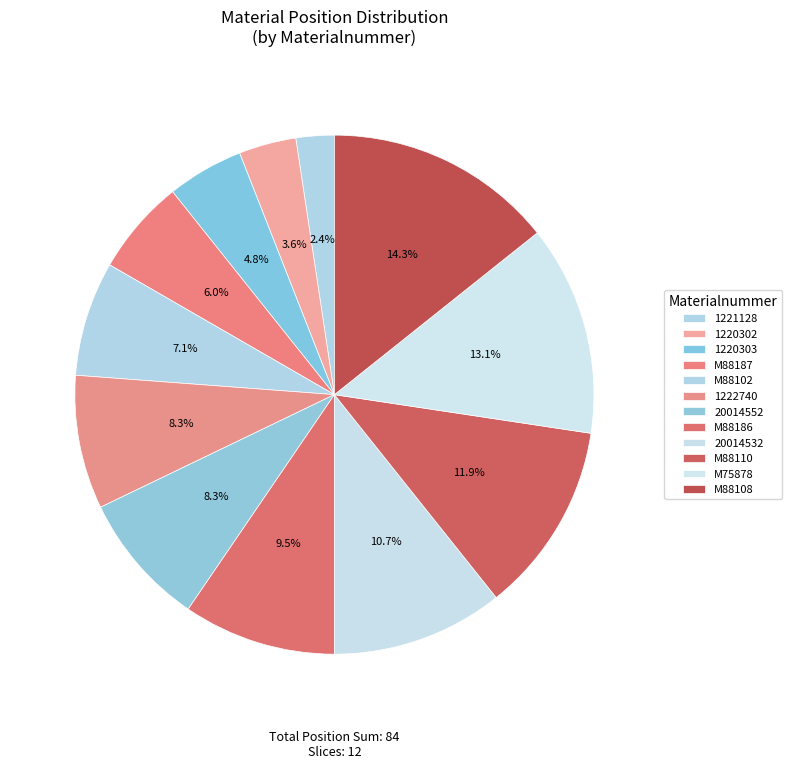

Count the number of slices in the pie.

12